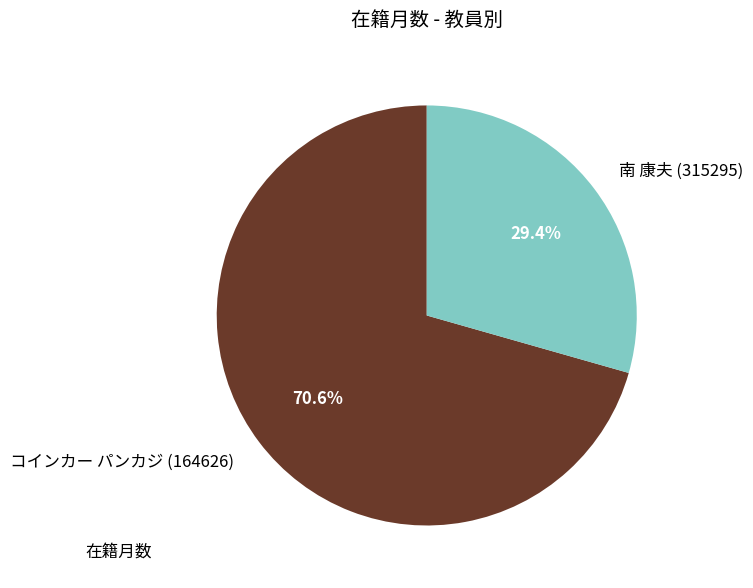

Which category has the smallest portion of the pie?

南 康夫 (315295)